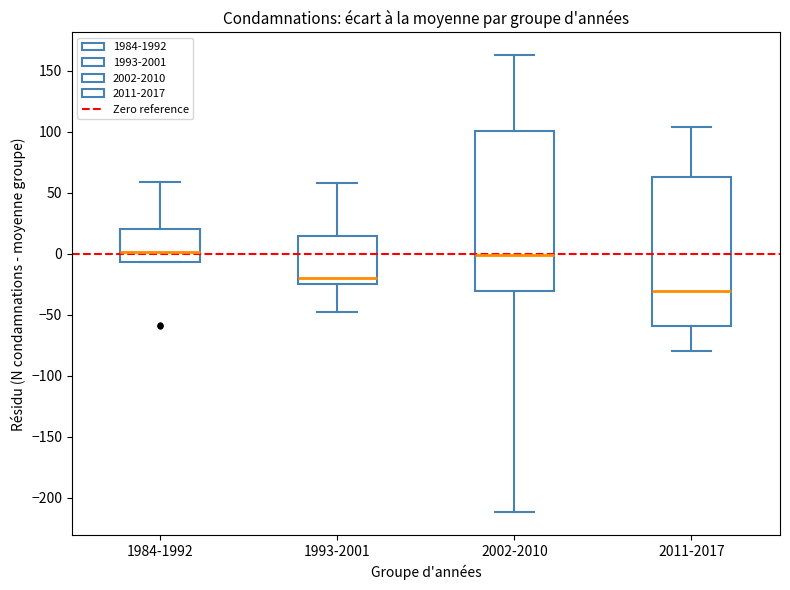

Which box is the tallest, from its lower edge to its upper edge?

2002-2010